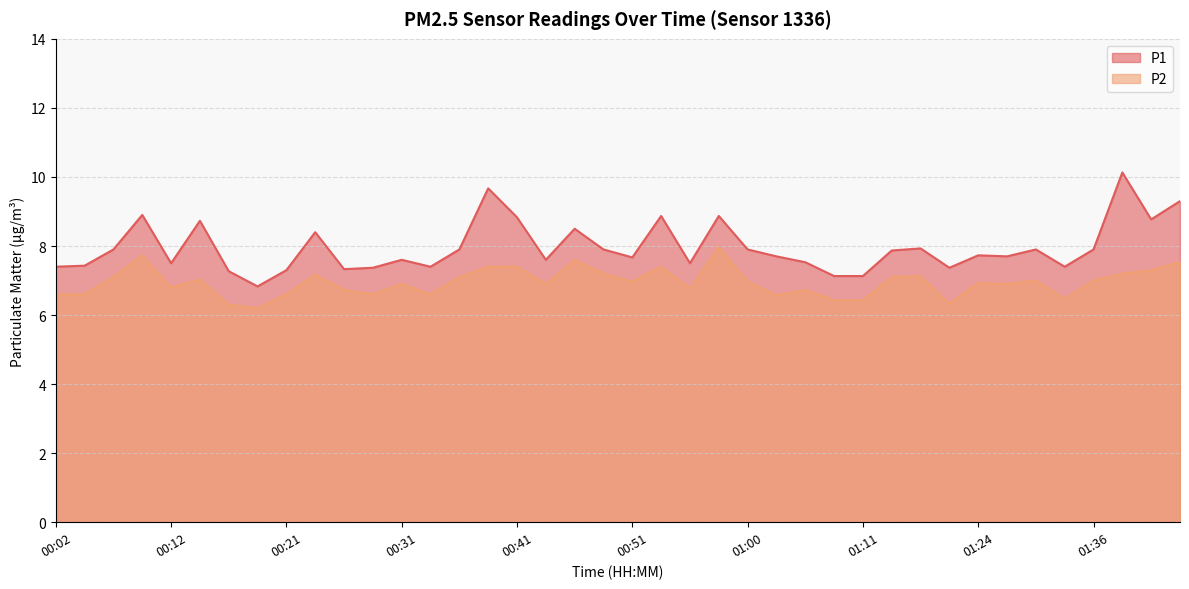

True or false: P2 and P1 cross at least once.

False